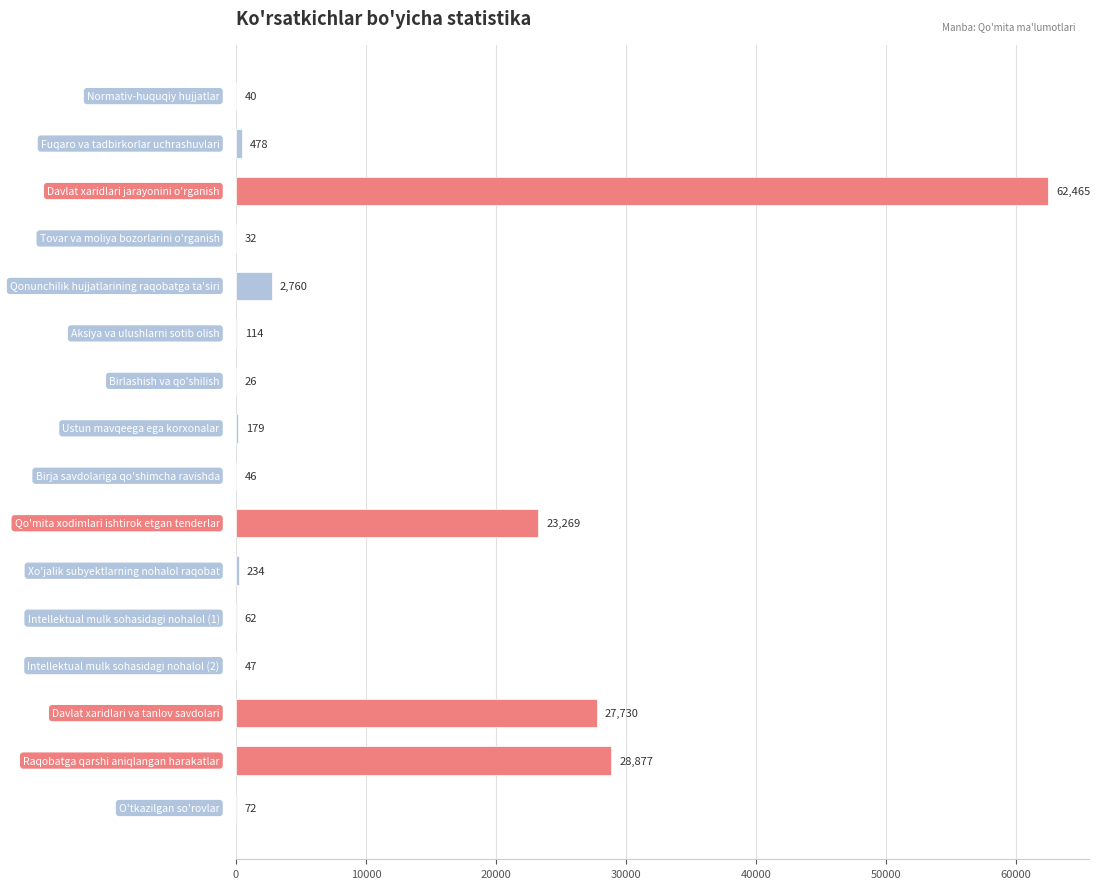

What is the sum of all values?

146431